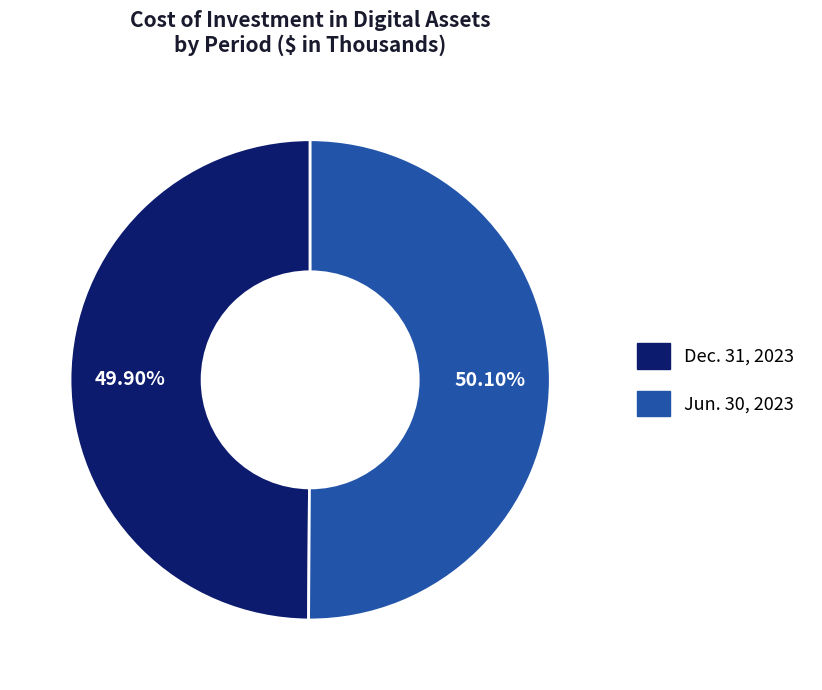

Rank the categories by value from highest to lowest.

Jun. 30, 2023, Dec. 31, 2023